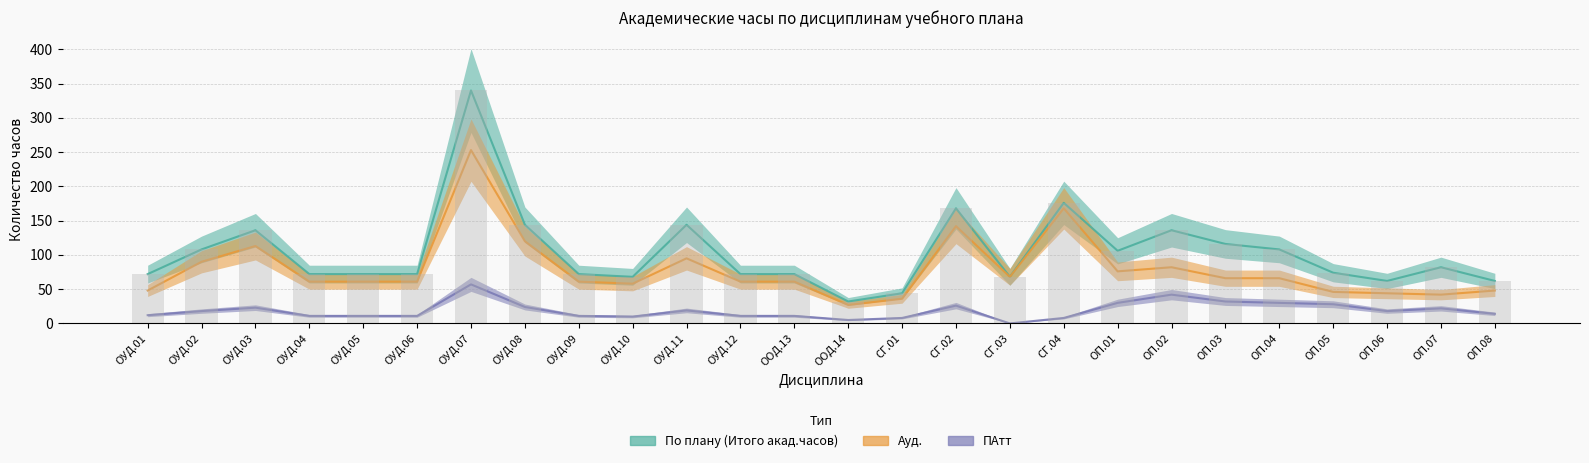

Rank the series at ОУД.08 from lowest to highest value.

ПАтт, Ауд., По плану (Итого акад.часов)